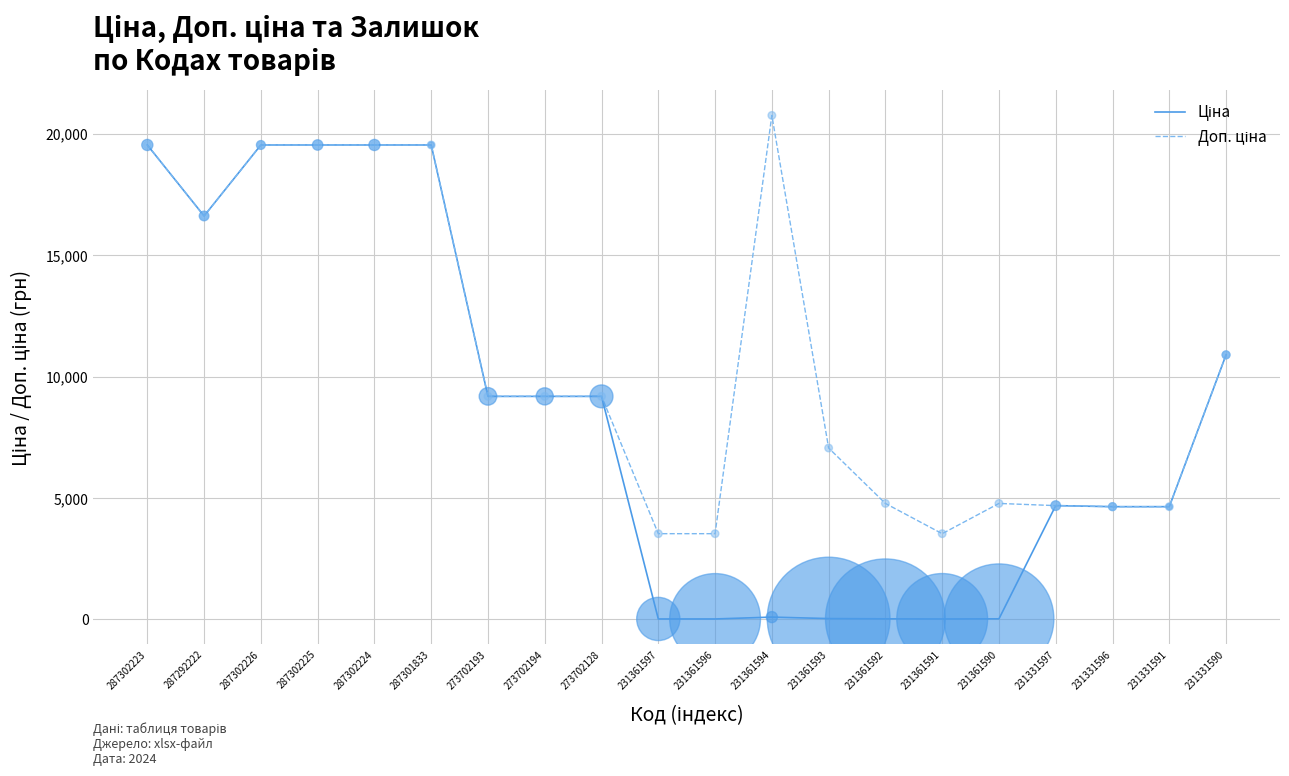

What is the maximum value shown in the chart?

20760.8